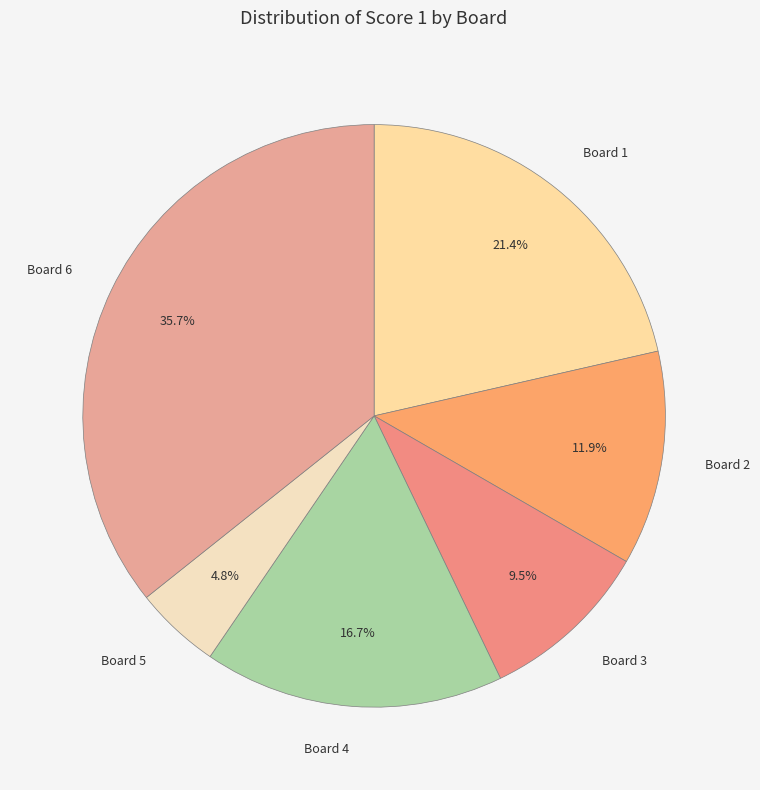

Rank the categories by value from highest to lowest.

Board 6, Board 1, Board 4, Board 2, Board 3, Board 5